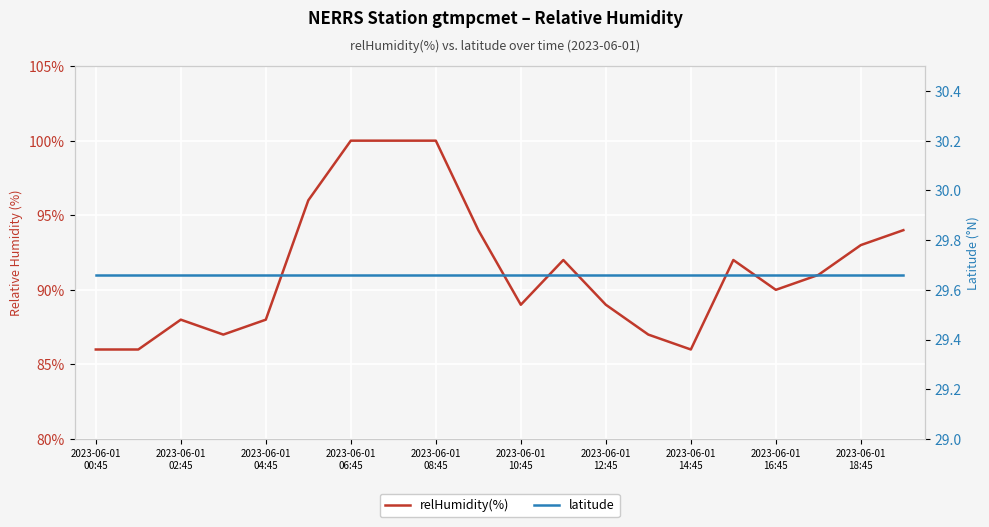

At 13, list the series in order from largest to smallest.

relHumidity(%), latitude